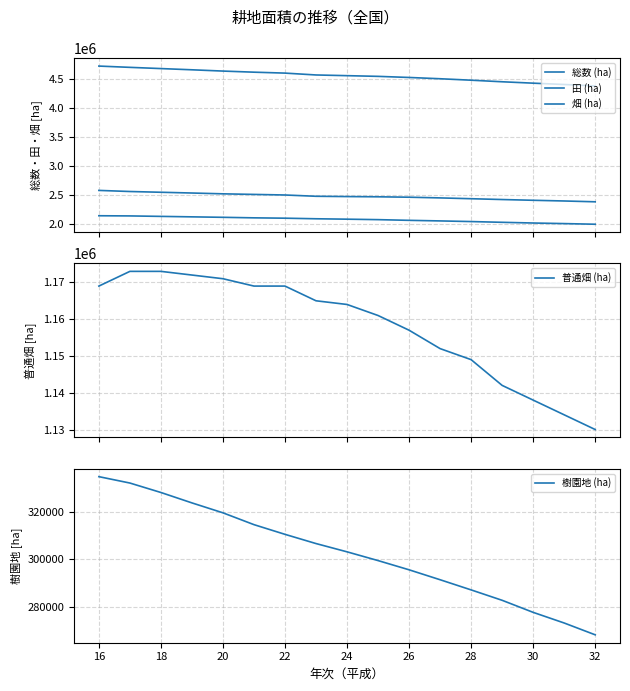

What are all the series names shown in the legend?

総数 (ha), 田 (ha), 畑 (ha), 普通畑 (ha), 樹園地 (ha)